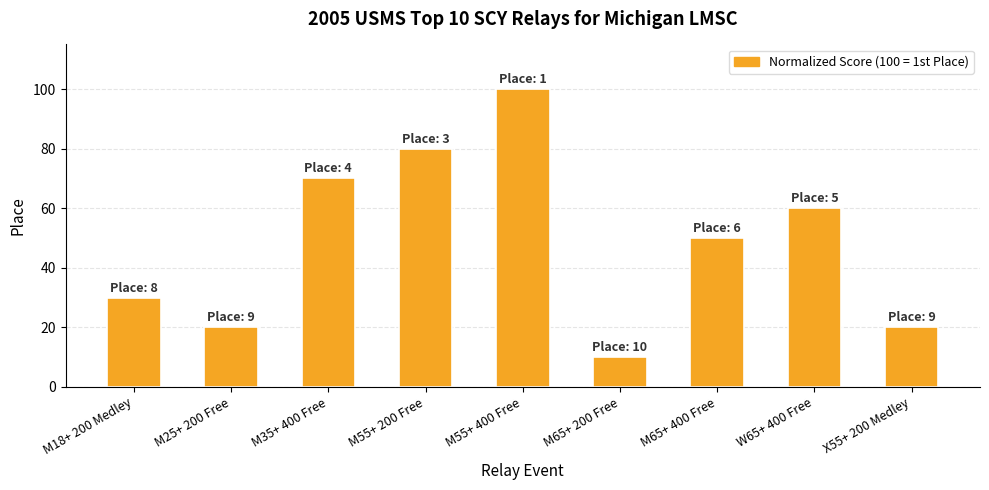

Reading right to left, extract all data points from this chart.

20	60	50	10	100	80	70	20	30